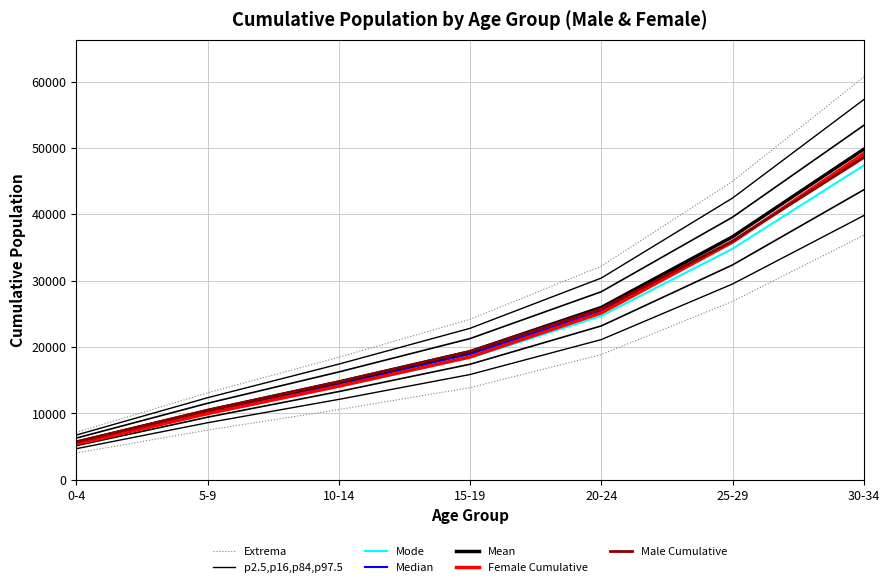

What is the value of the Extrema point at the 1st from the left?

7132.5